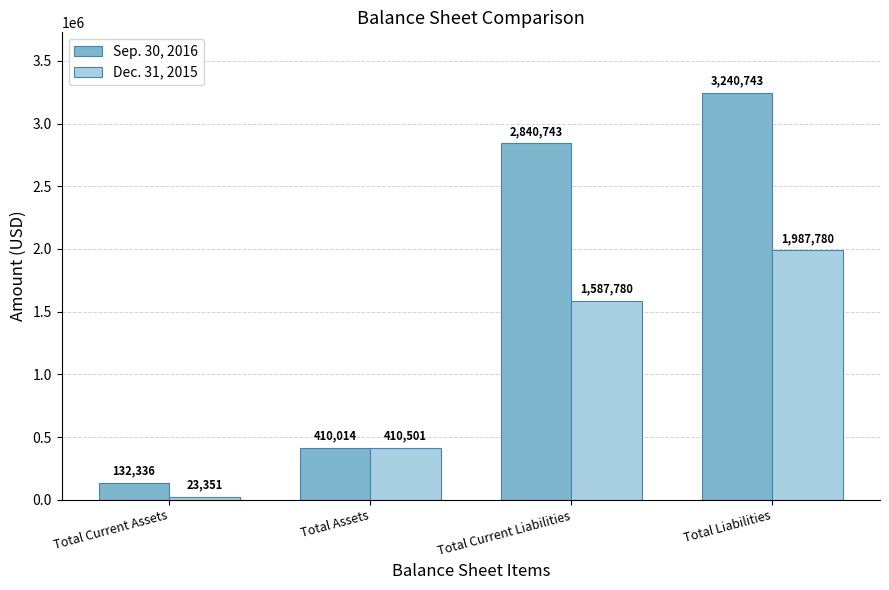

What is the smallest value displayed?

23351